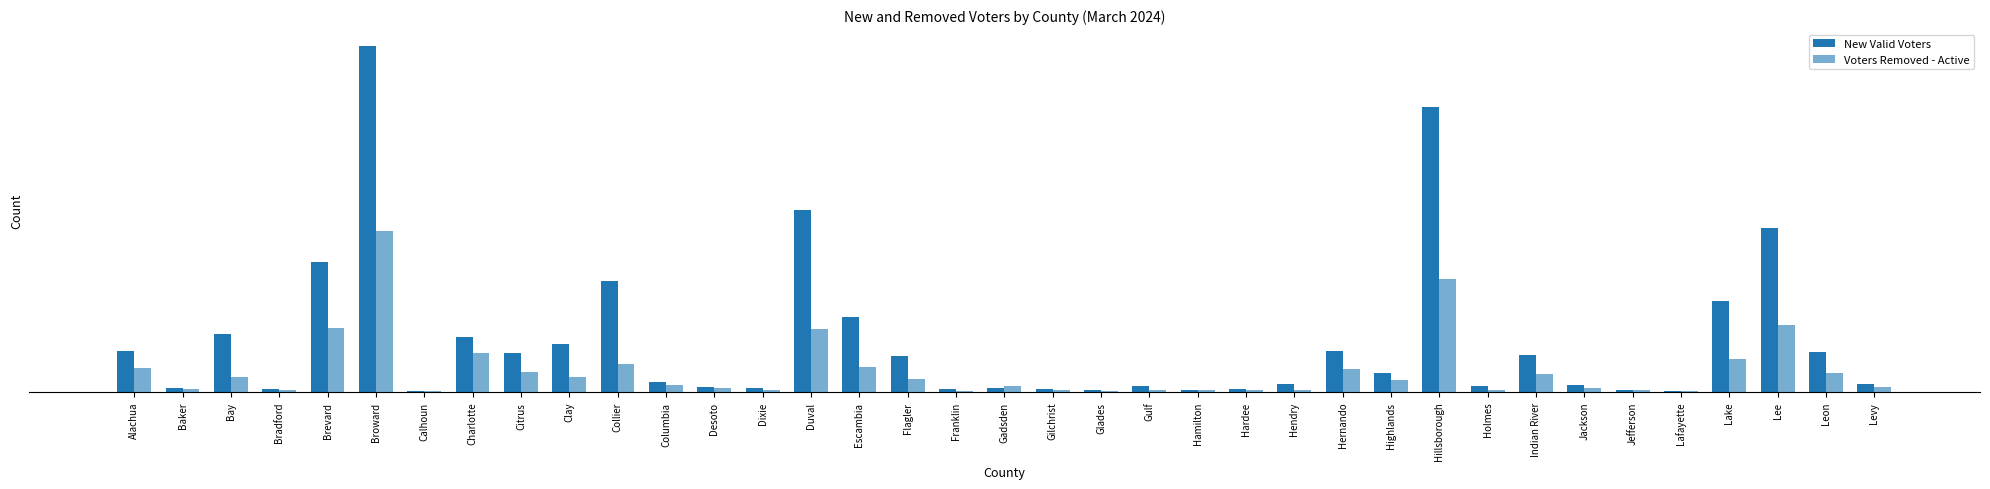

Are the bars grouped side by side (vs. stacked)?

Yes